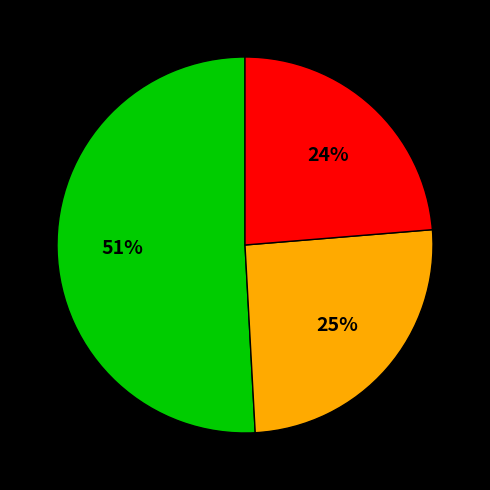

How many segments does this pie chart have?

3